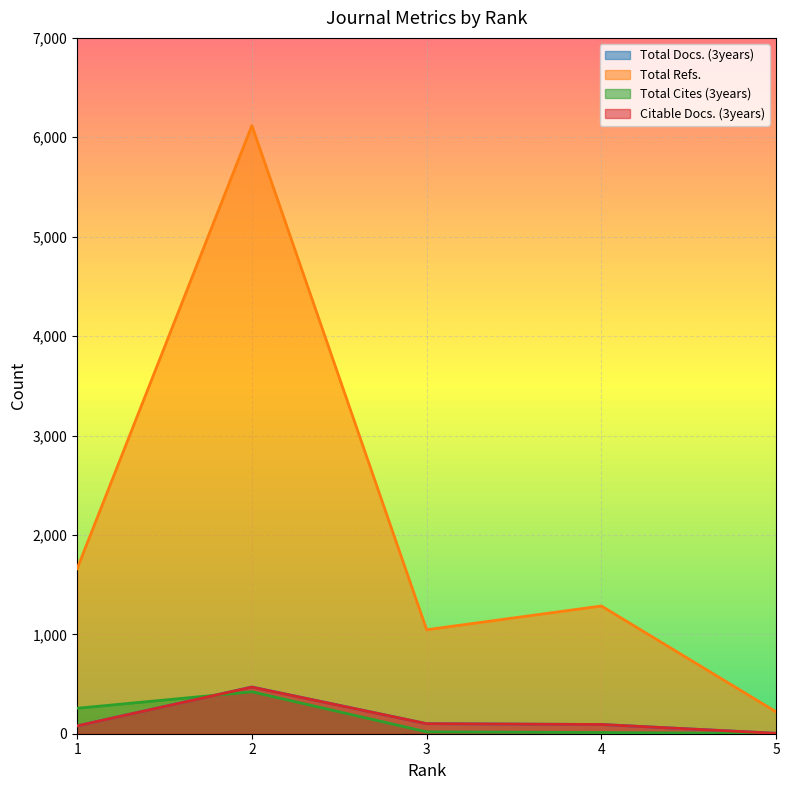

Reading left to right, extract all data points from this chart.

Total Docs. (3years): 79	470	101	93	4
Total Refs.: 1661	6118	1046	1285	220
Total Cites (3years): 256	422	19	12	3
Citable Docs. (3years): 79	469	101	93	4